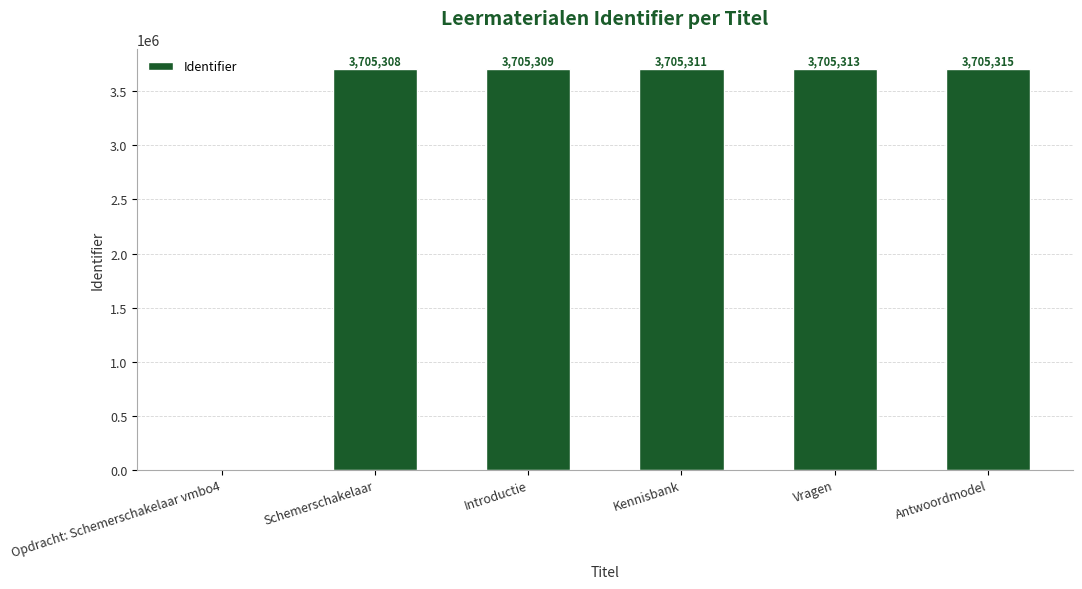

Between Kennisbank and Opdracht: Schemerschakelaar vmbo4, which is larger?

Kennisbank